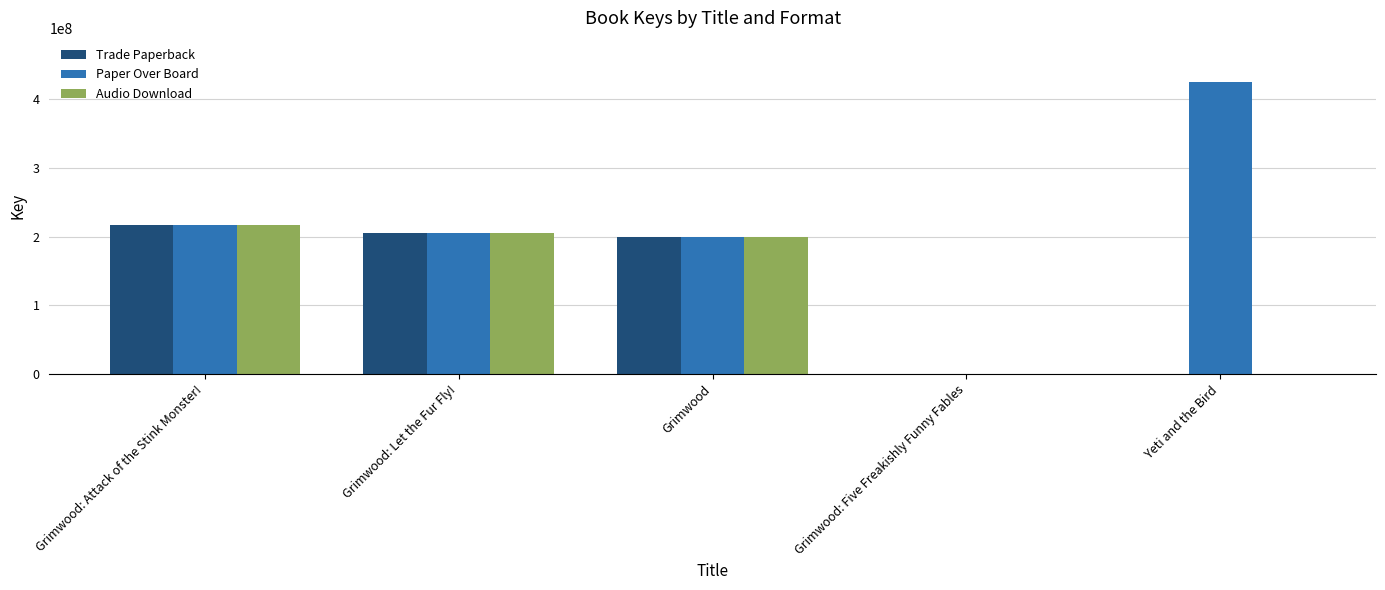

How many series are shown in this chart?

3